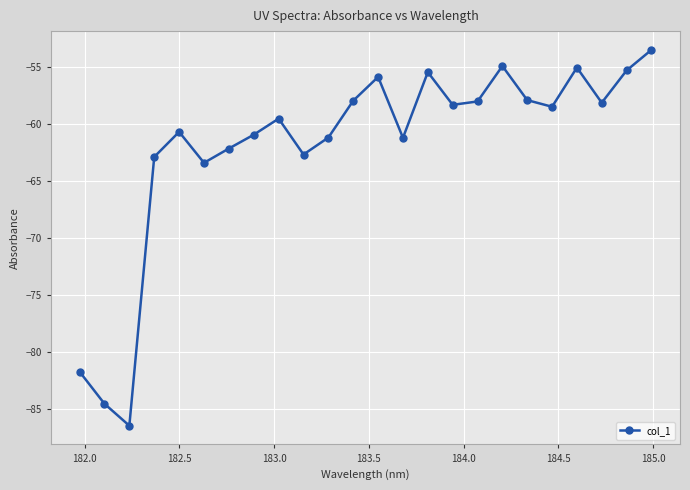

What is the smallest value displayed?

-86.5